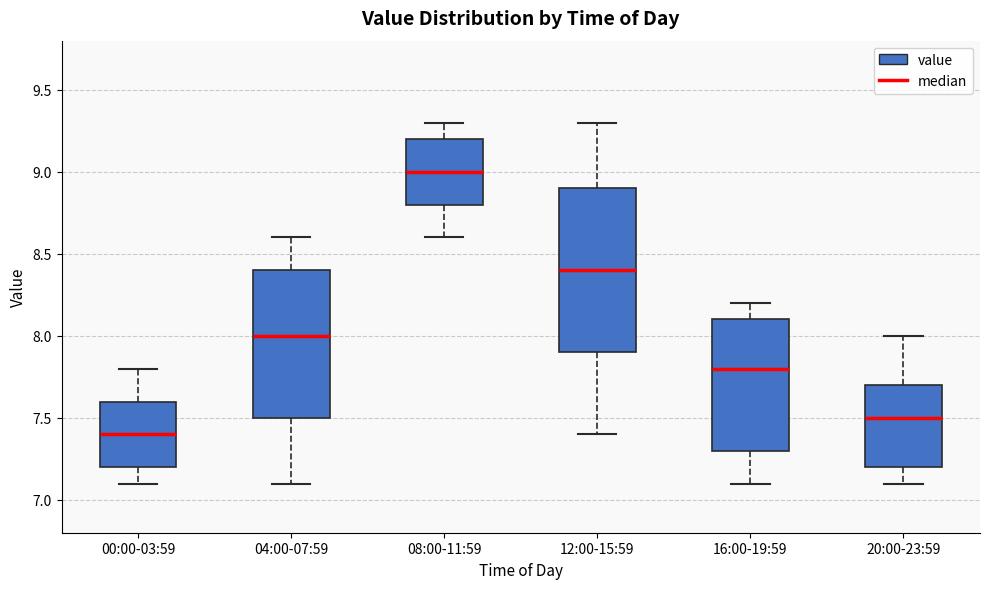

Reading left to right, read every box against the y-axis: the position of its median line, the range the box covers, and the ends of its whiskers. The values are not printed on the chart, so give them approximately, as read against the axis.

00:00-03:59: median 7.4, box 7.2 to 7.6, whiskers 7.1 to 7.8
04:00-07:59: median 8.0, box 7.5 to 8.4, whiskers 7.1 to 8.6
08:00-11:59: median 9.0, box 8.8 to 9.2, whiskers 8.6 to 9.3
12:00-15:59: median 8.4, box 7.9 to 8.9, whiskers 7.4 to 9.3
16:00-19:59: median 7.8, box 7.3 to 8.1, whiskers 7.1 to 8.2
20:00-23:59: median 7.5, box 7.2 to 7.7, whiskers 7.1 to 8.0